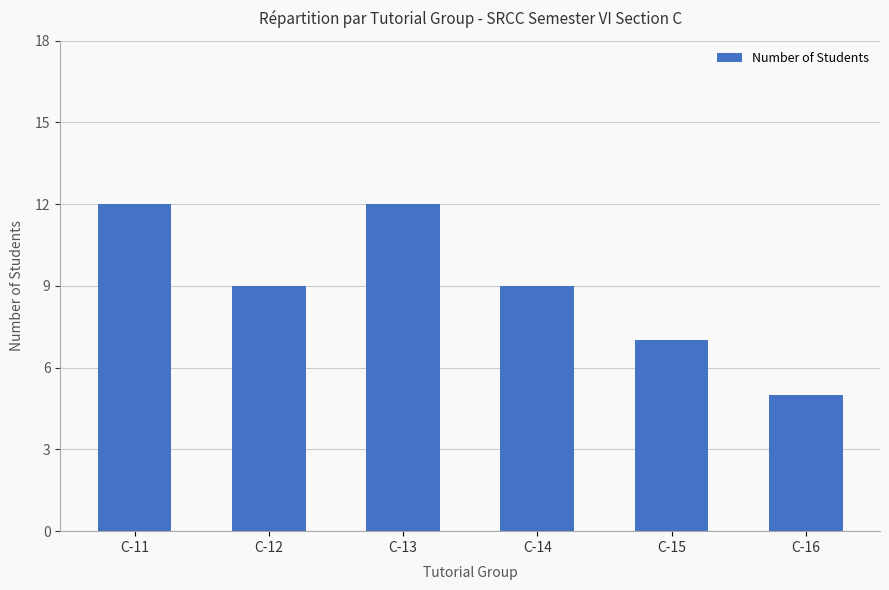

What is the change in value from C-14 to C-15?

-2